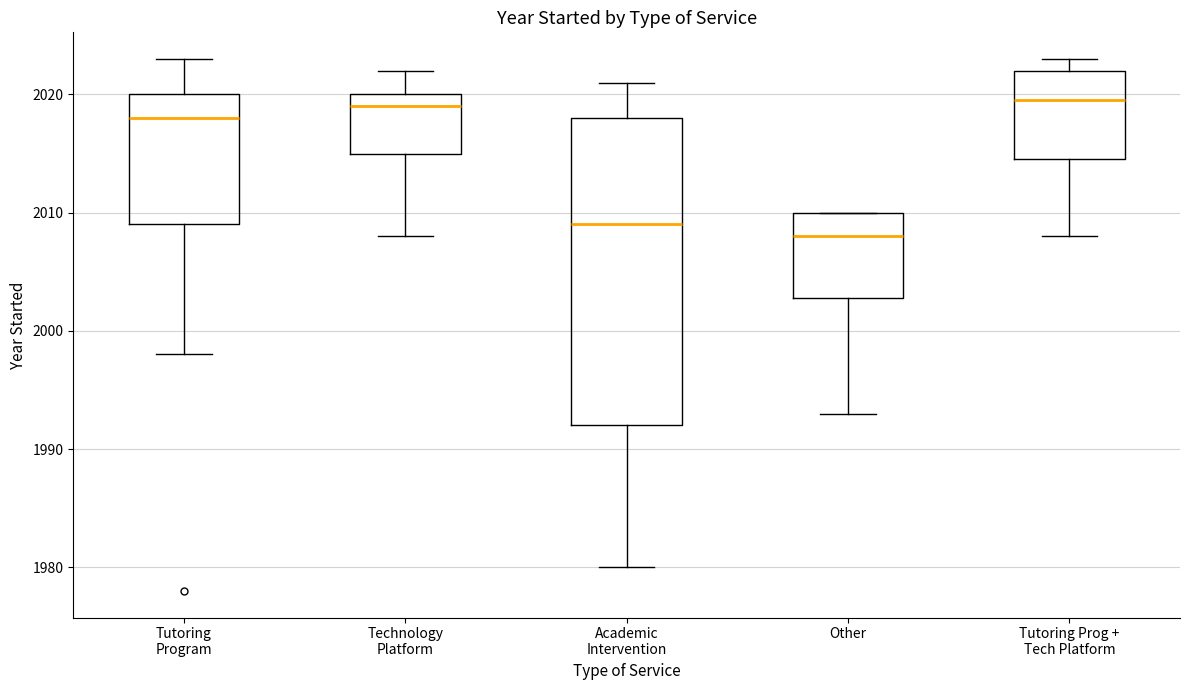

Reading left to right, read every box against the y-axis: the position of its median line, the range the box covers, and the ends of its whiskers. The values are not printed on the chart, so give them approximately, as read against the axis.

Tutoring Program: median 2018, box 2009 to 2020, whiskers 1998 to 2023
Technology Platform: median 2019, box 2015 to 2020, whiskers 2008 to 2022
Academic Intervention: median 2009, box 1992 to 2018, whiskers 1980 to 2021
Other: median 2008, box 2003 to 2010, whiskers 1993 to 2010
Tutoring Prog + Tech Platform: median 2020, box 2015 to 2022, whiskers 2008 to 2023